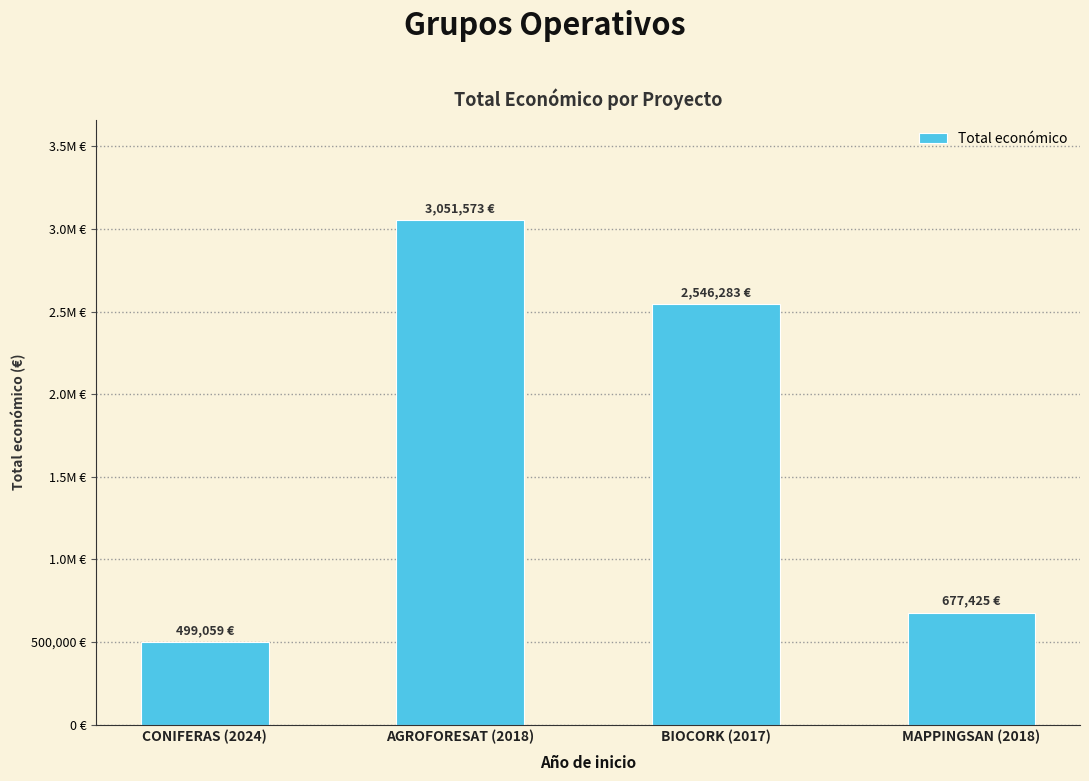

How many distinct data groups are displayed?

1